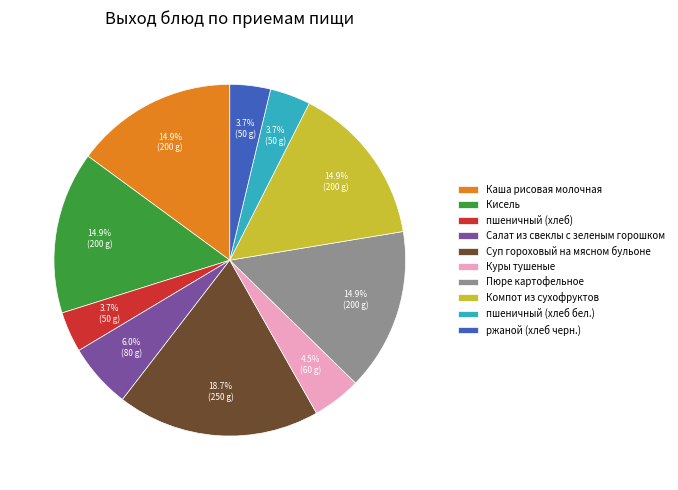

Which has a higher value, Пюре картофельное or Куры тушеные?

Пюре картофельное